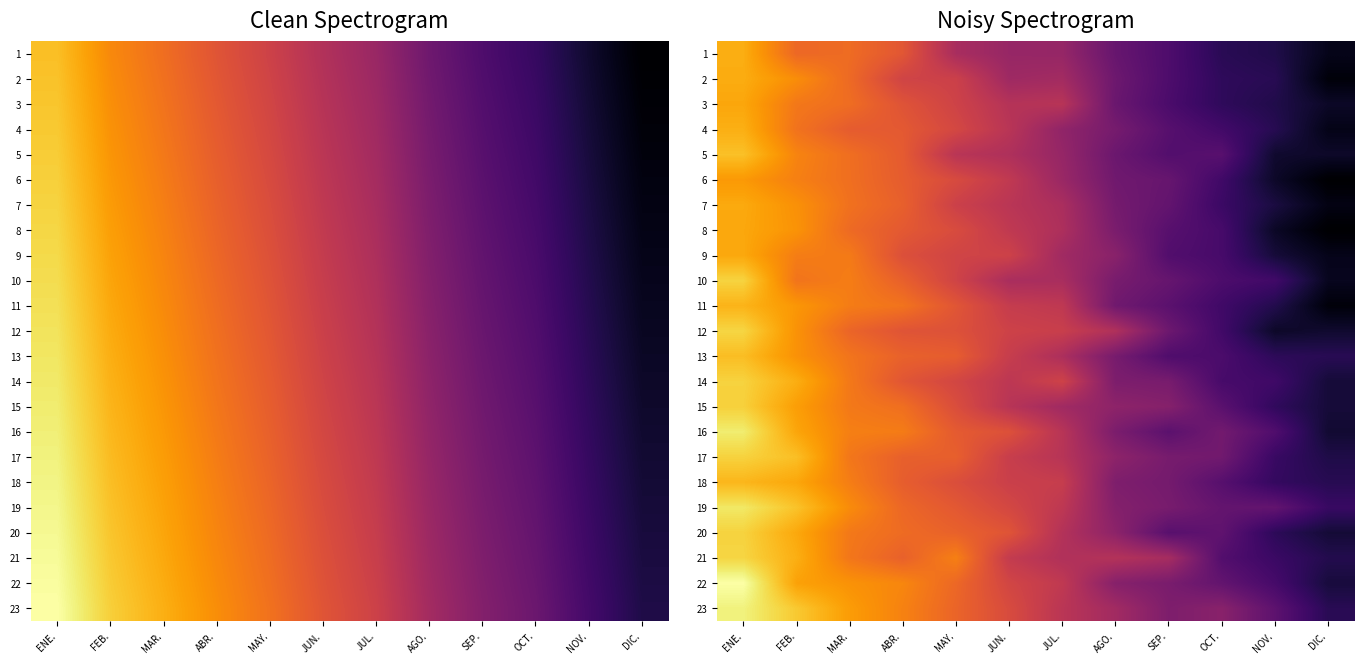

At DIC., list the series in order from largest to smallest.

19, 23, 13, 18, 21, 17, 22, 15, 14, 20, 16, 12, 5, 3, 10, 1, 9, 4, 7, 11, 2, 6, 8